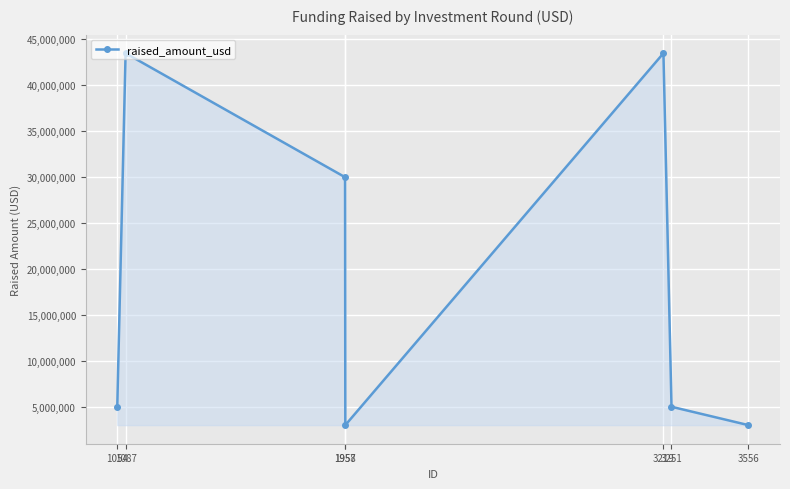

Reading left to right, list all the values displayed in this chart.

5000000	43500000	30000000	3000000	43500000	5000000	3000000